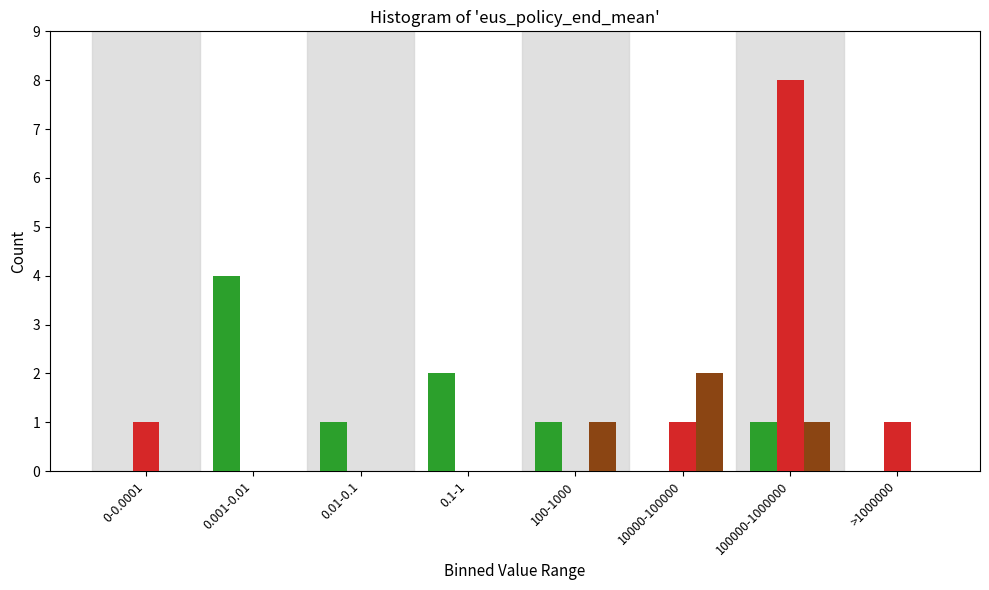

What is the greatest value displayed?

8